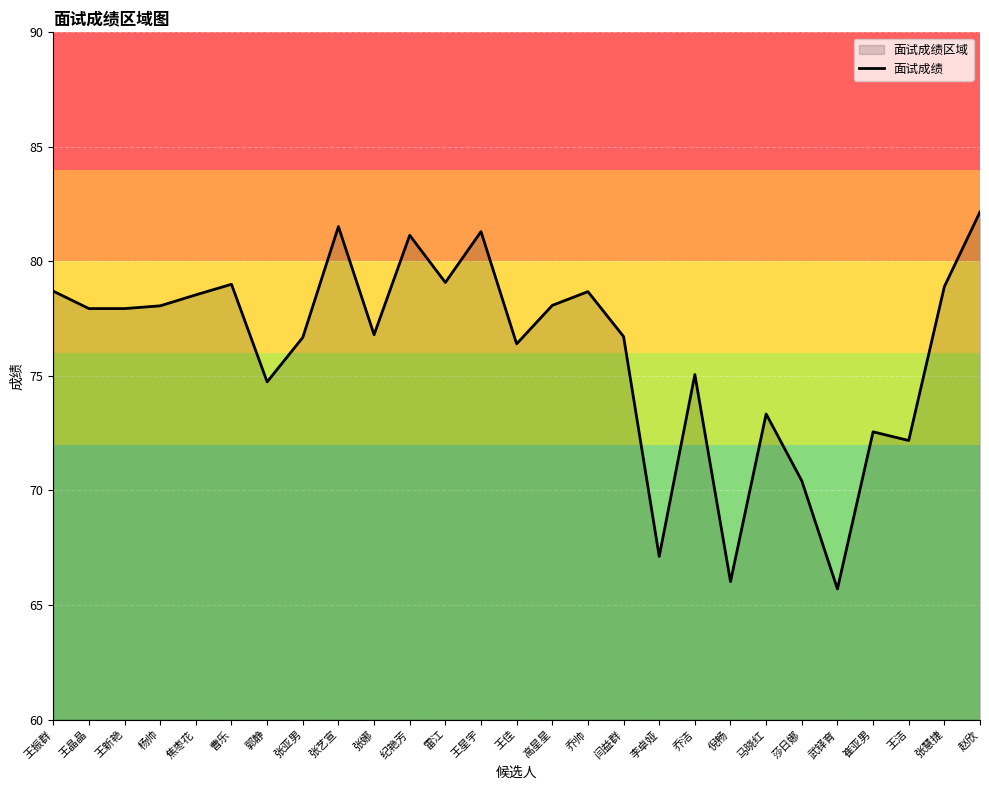

What is the difference between the values at 乔洁 and 崔亚男?

2.5